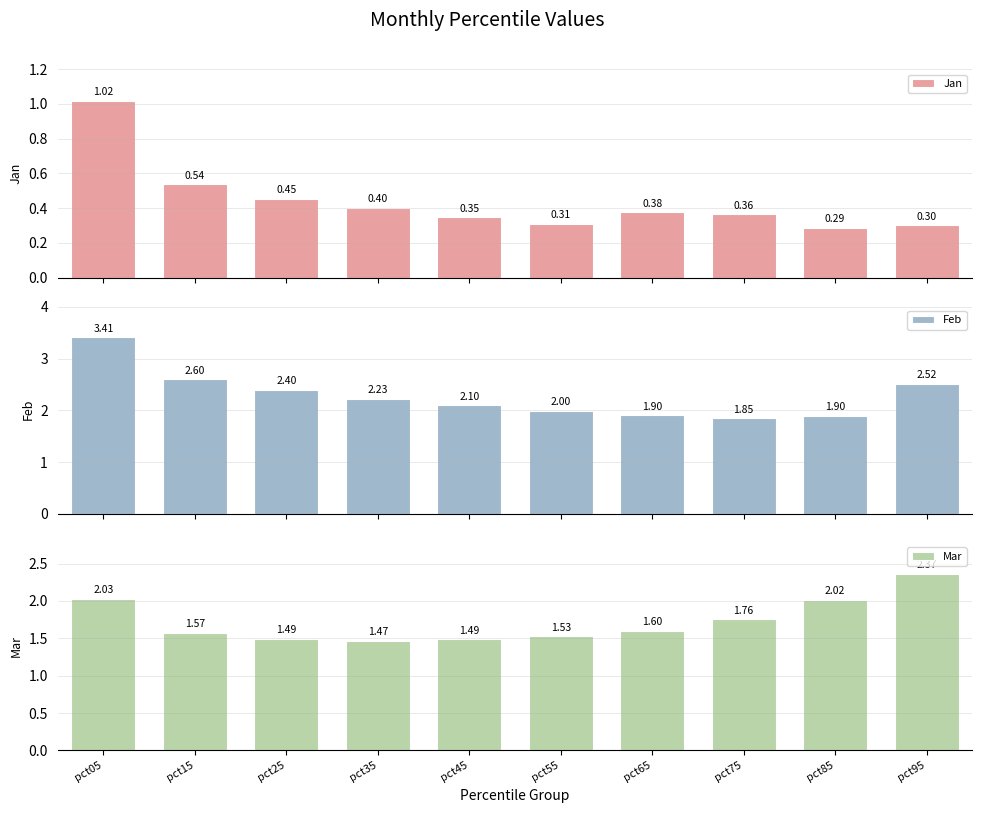

How many distinct data groups are displayed?

3